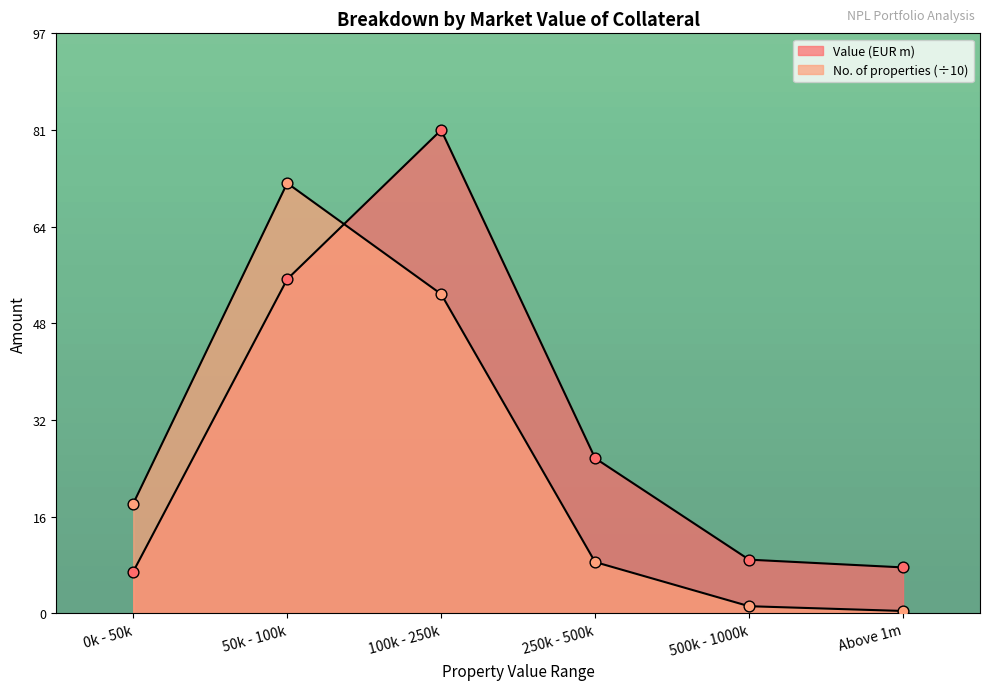

Which series contains the lowest Y value?

No. of properties